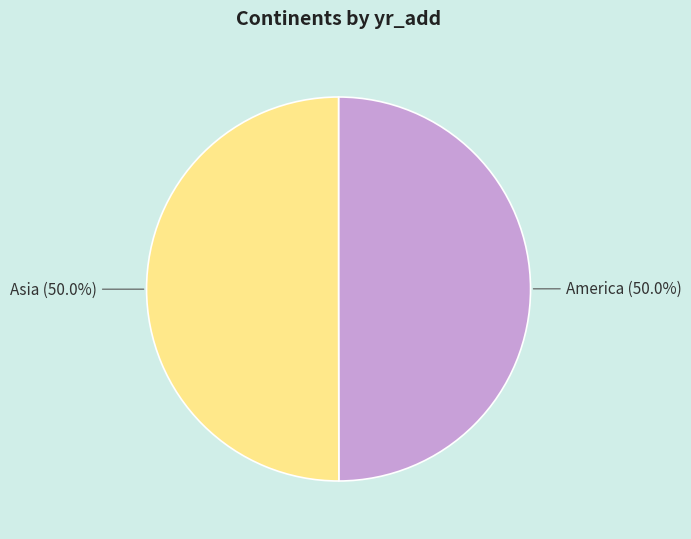

Approximately how many times larger is the value at America (50.0%) compared to Asia (50.0%)?

1.0